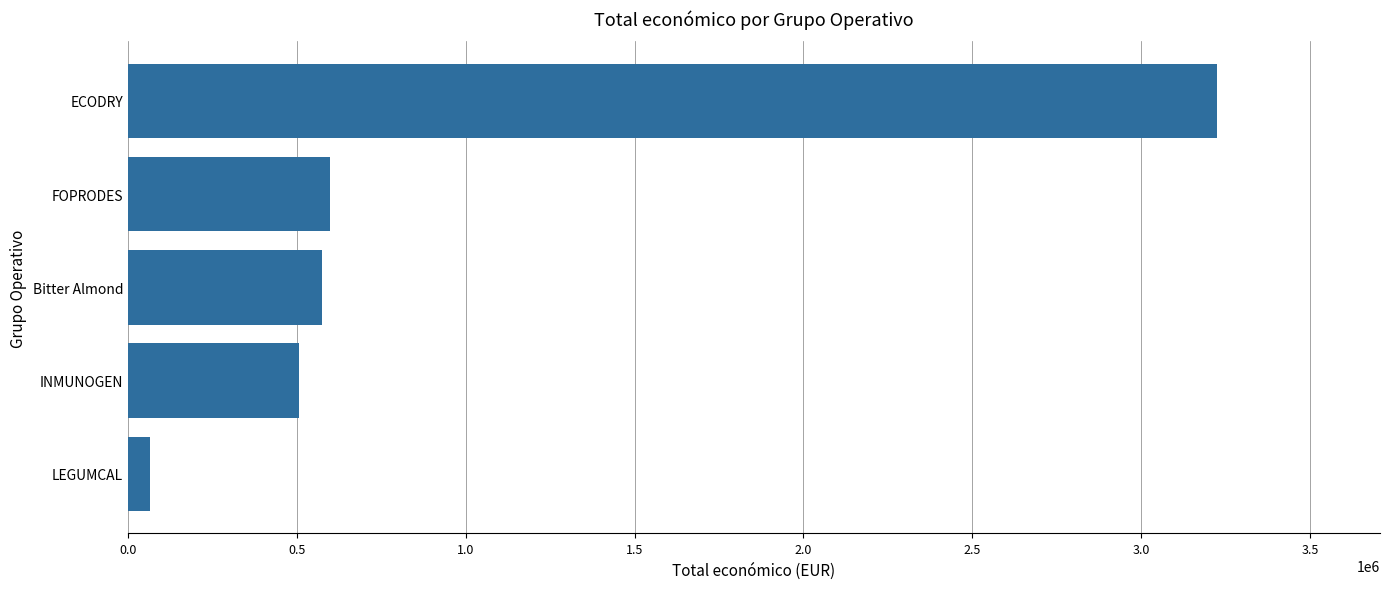

Is it true that the value at Bitter Almond is 574000?

True